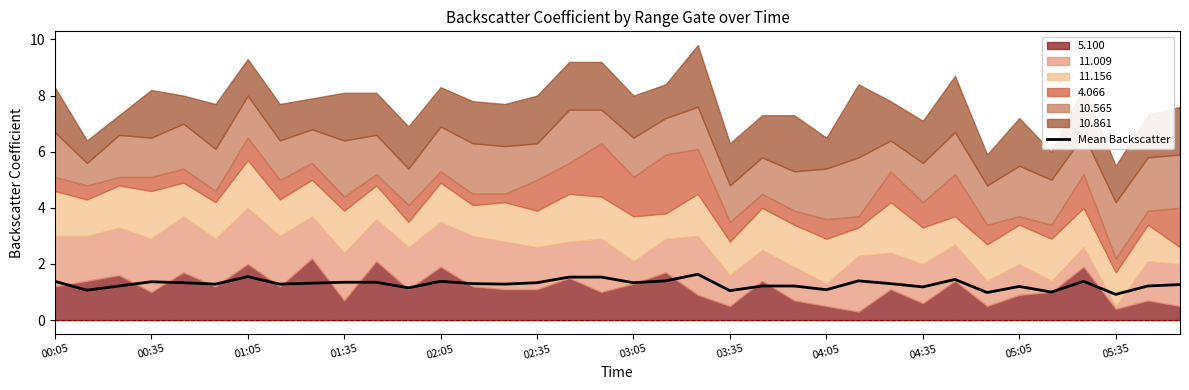

How many data points are above 1?

33